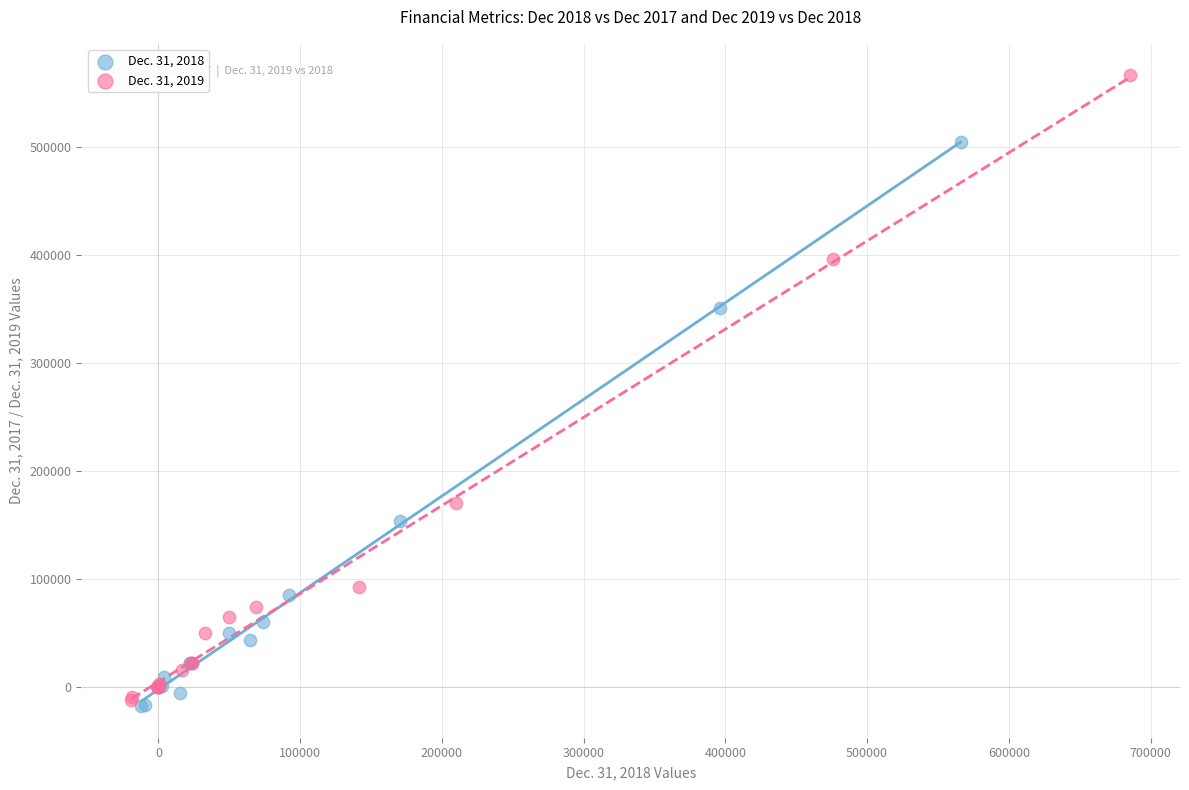

Which series reaches the maximum Y coordinate?

Dec. 31, 2019